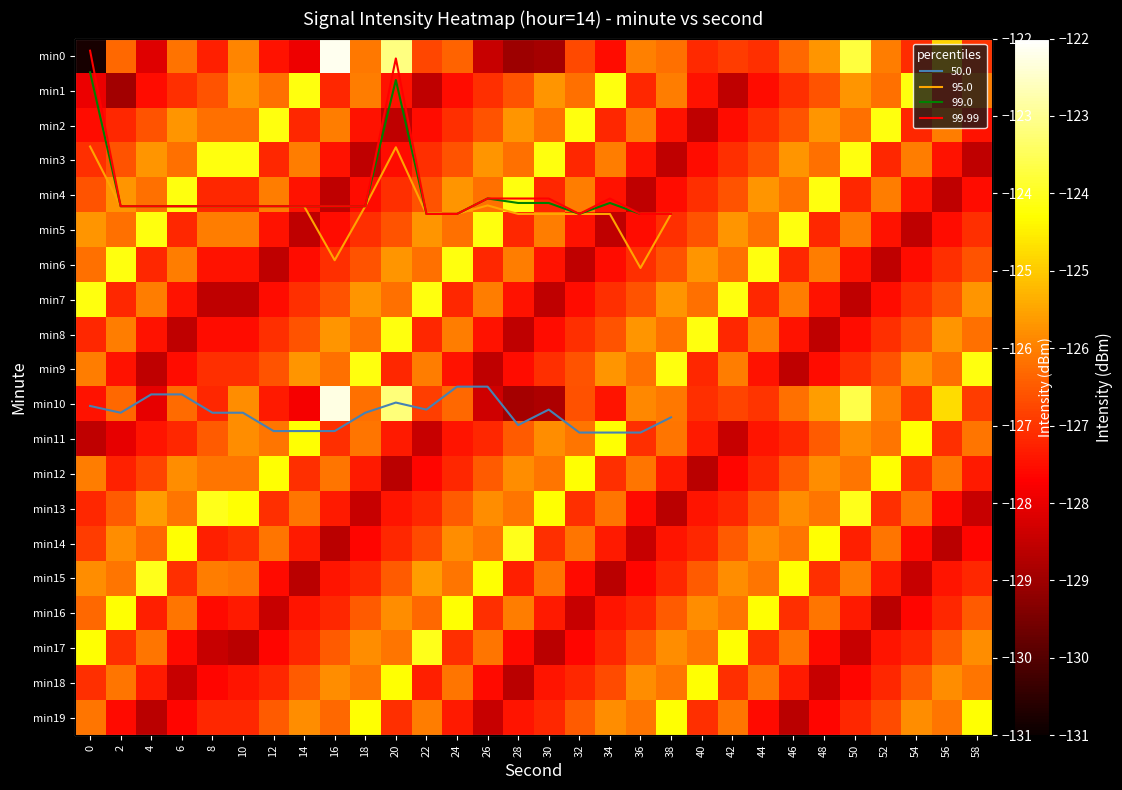

What is the sum of all min8 values?

-3802.9